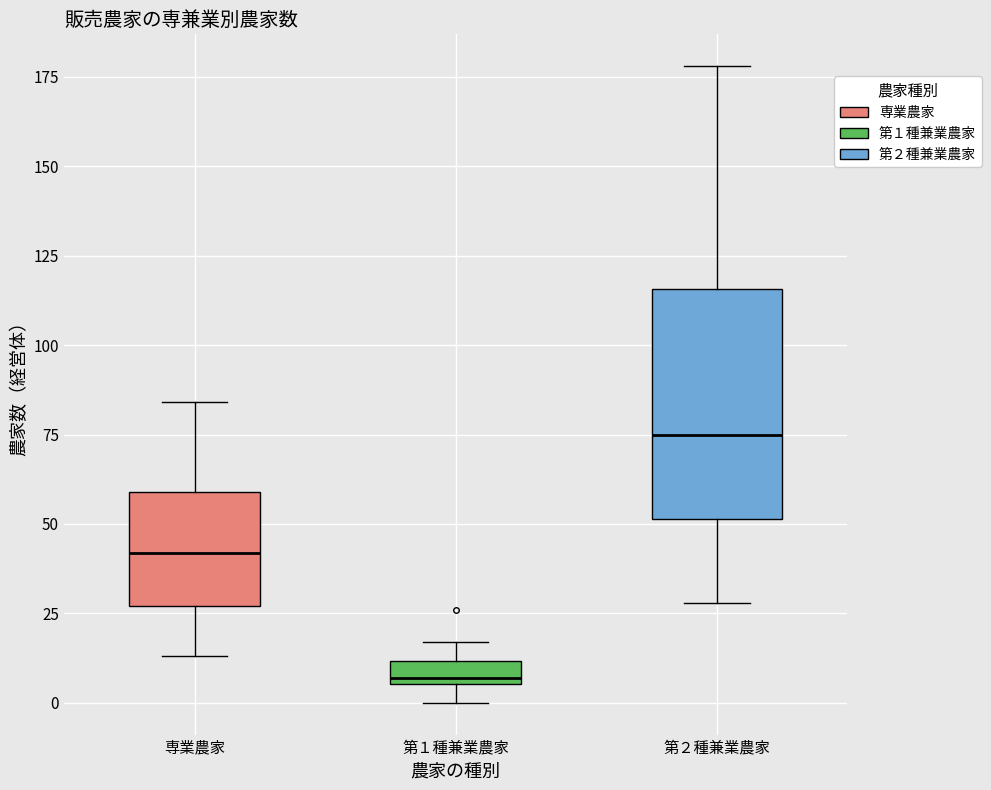

Comparing the boxes themselves (not the whiskers), which one is the tallest?

第２種兼業農家